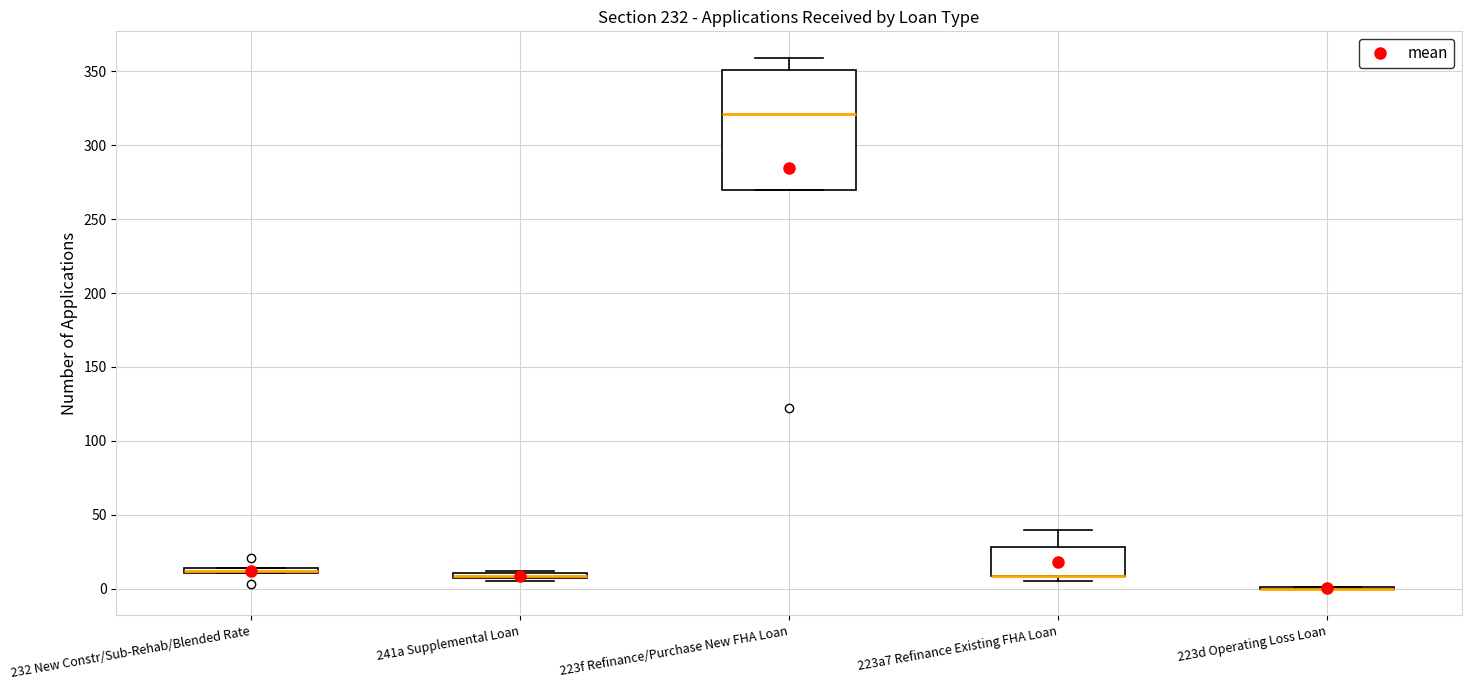

Where is the upper edge of the box for 223a7 Refinance Existing FHA Loan on the y-axis? The values are not printed on the chart, so give them approximately, as read against the axis.

30